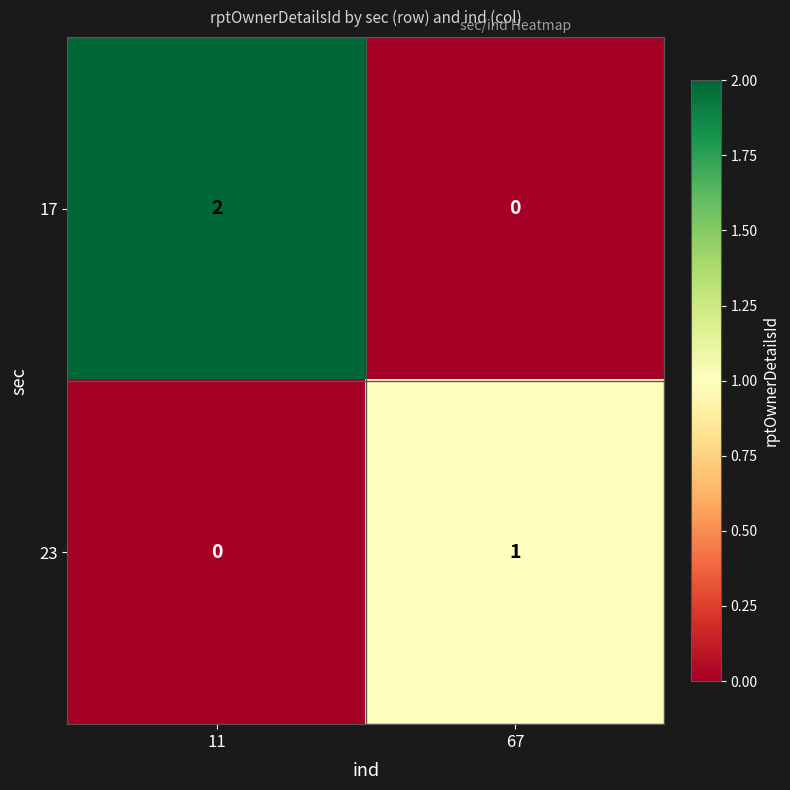

Rank the categories by 17 value from lowest to highest.

67, 11